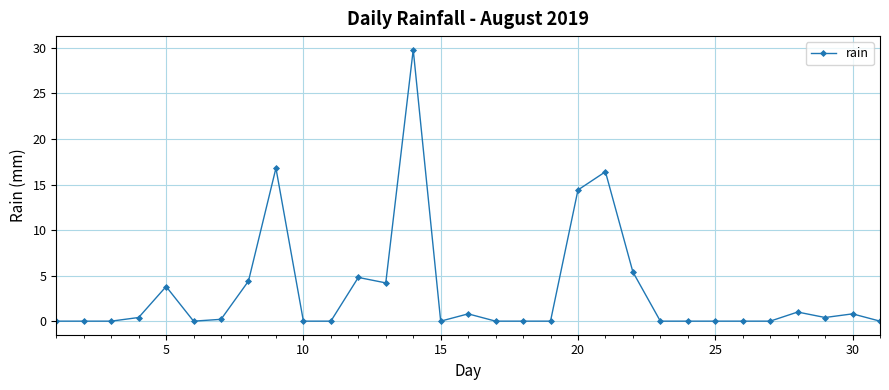

What is the sum of all values?

103.6